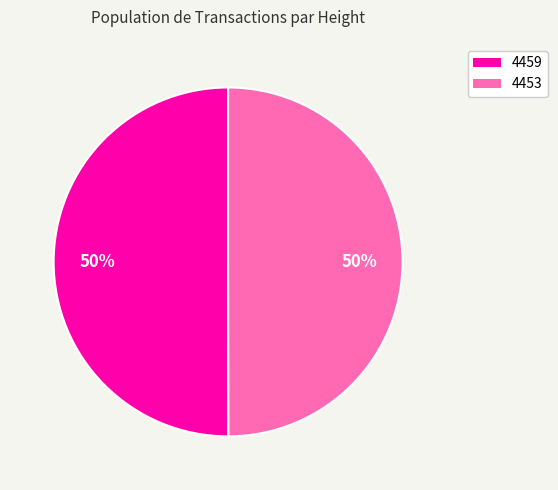

To the nearest percent, what is the combined percentage of 4459 and 4453?

100%